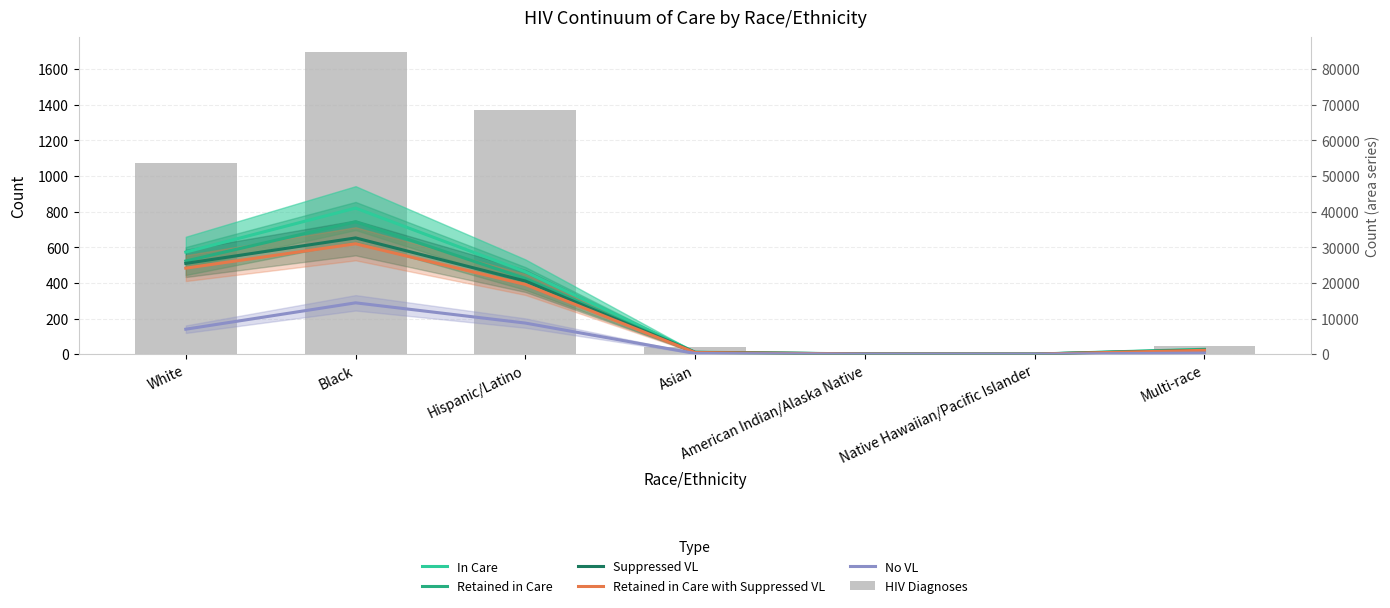

What is the difference between the Retained in Care values at Multi-race and White?

497.6